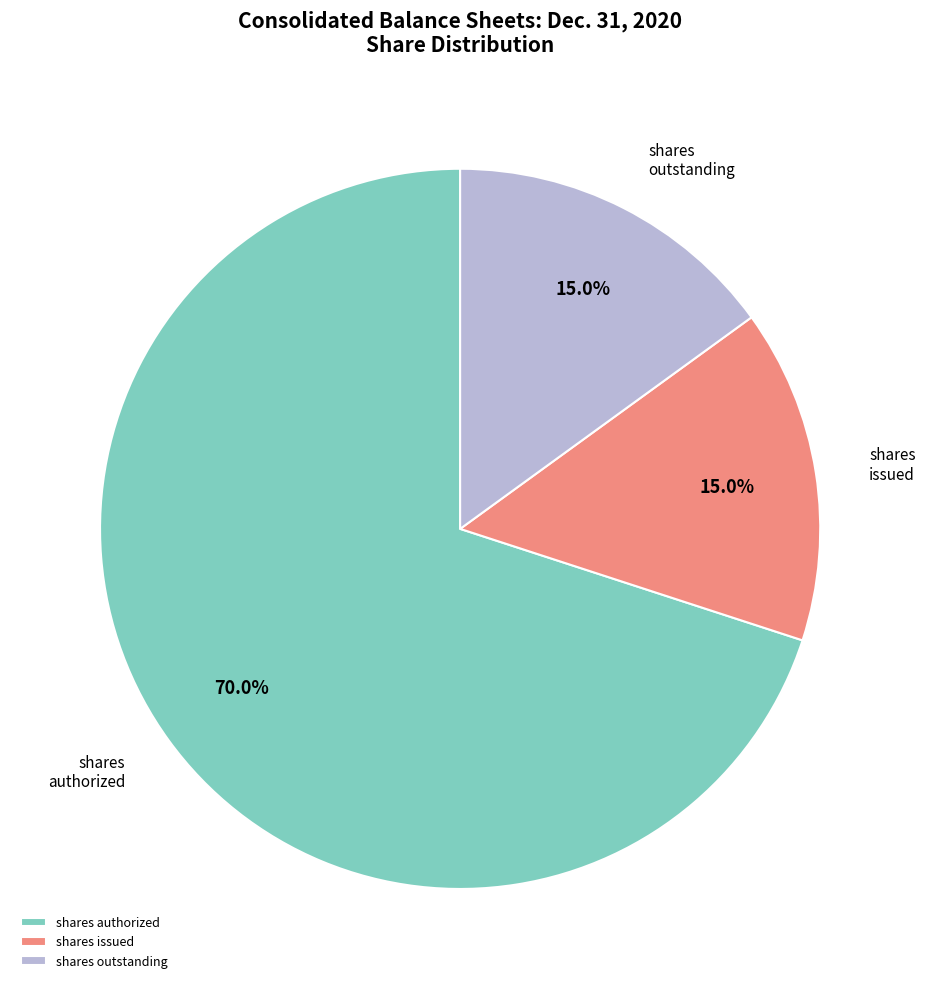

Which slice is the largest?

shares authorized